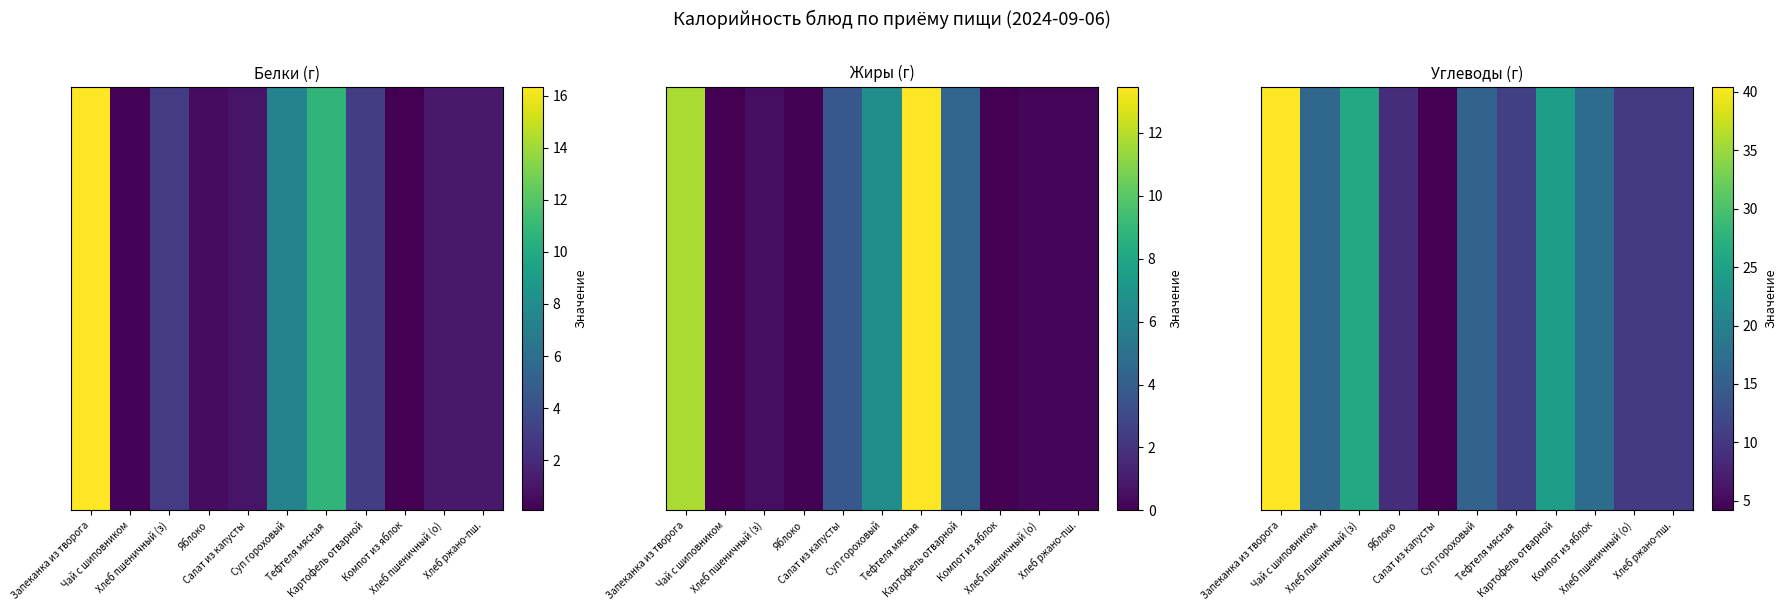

How many distinct data groups are displayed?

1